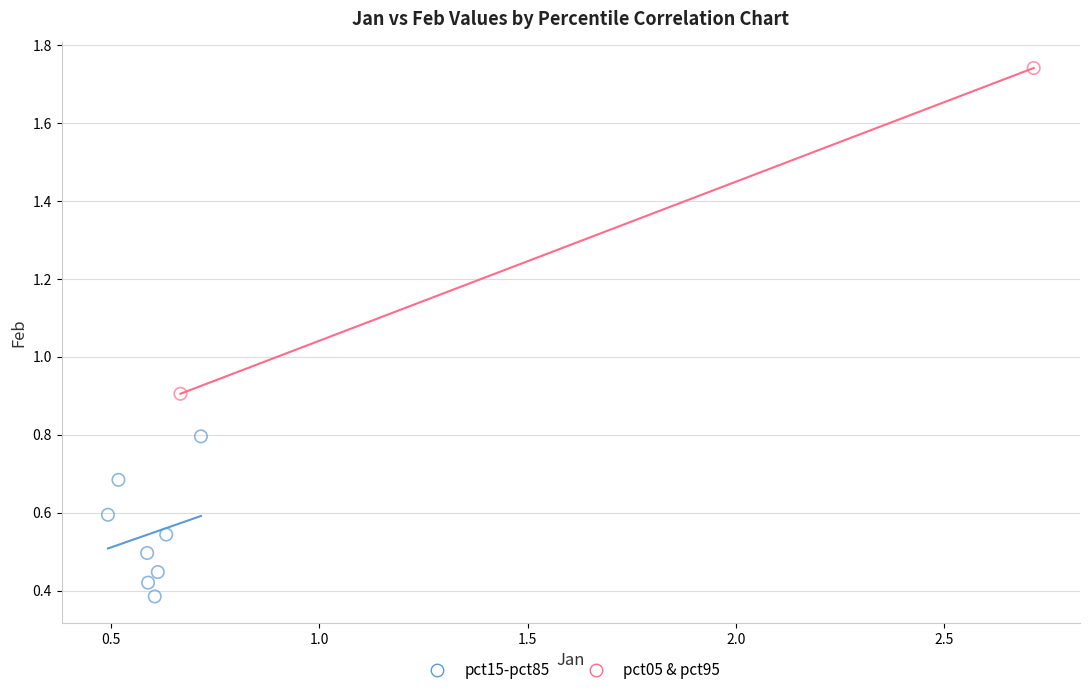

What are all the series names shown in the legend?

pct15-pct85, pct05 & pct95